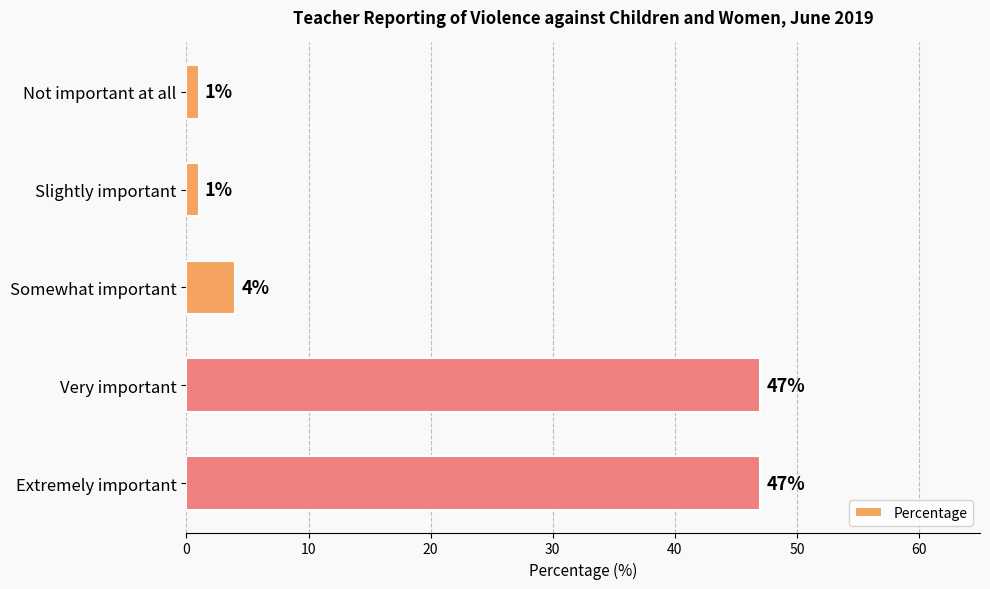

Count the number of data series in this chart.

1